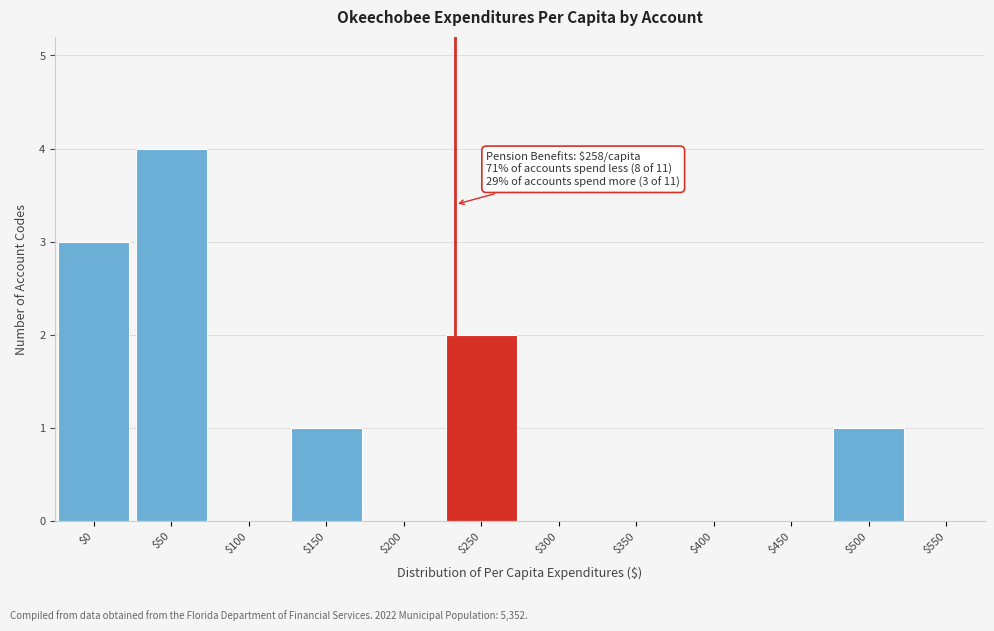

Which category has the highest value across all series?

$50